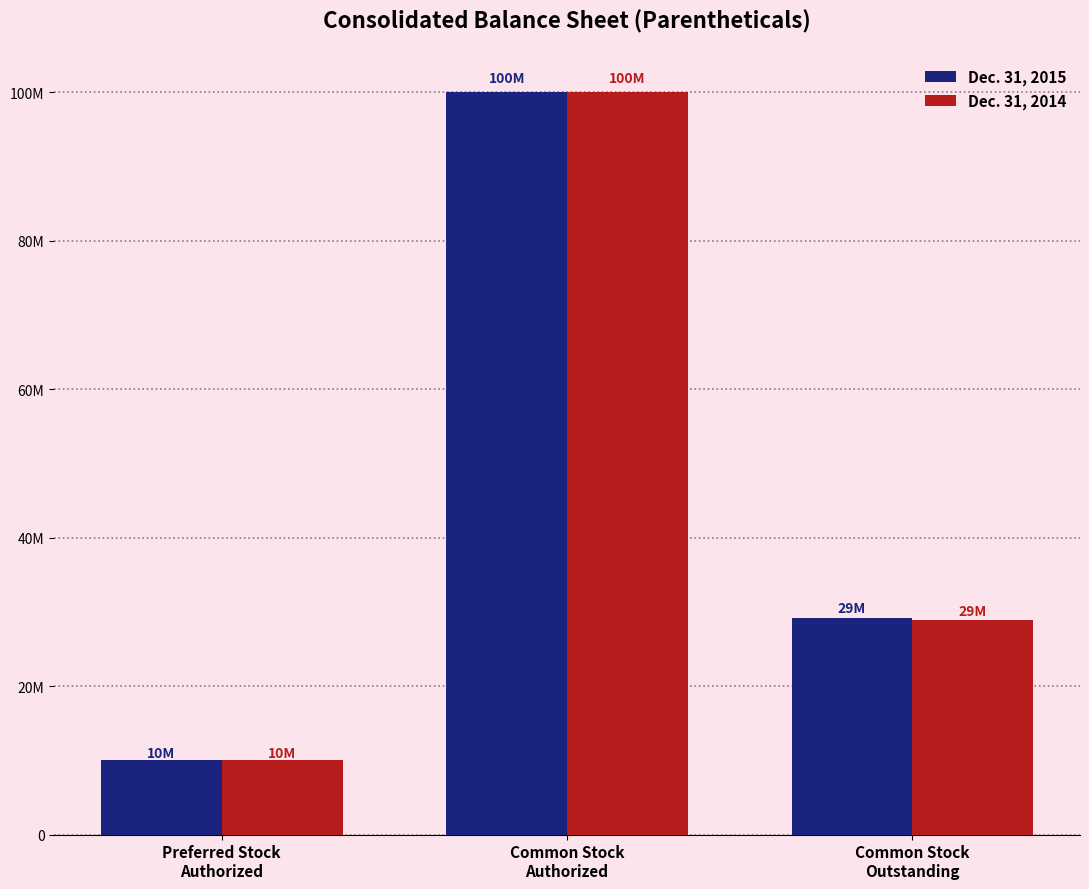

Count the Dec. 31, 2015 values in the range 10000000 to 100000000.

3